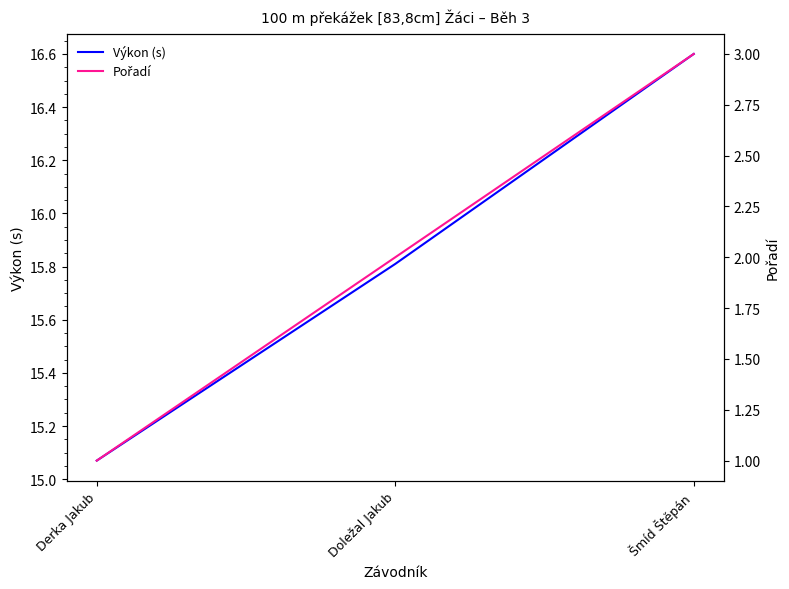

Which series has the widest spread of values?

Pořadí